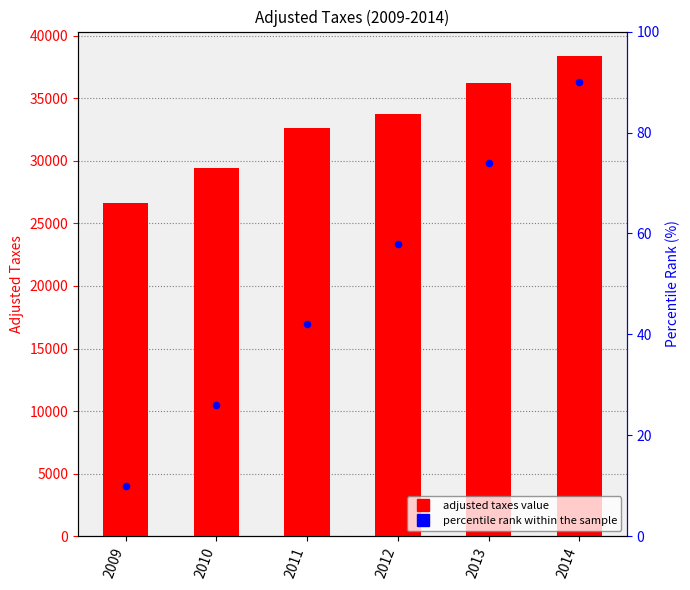

At how many categories does at least one series exceed 26553?

6